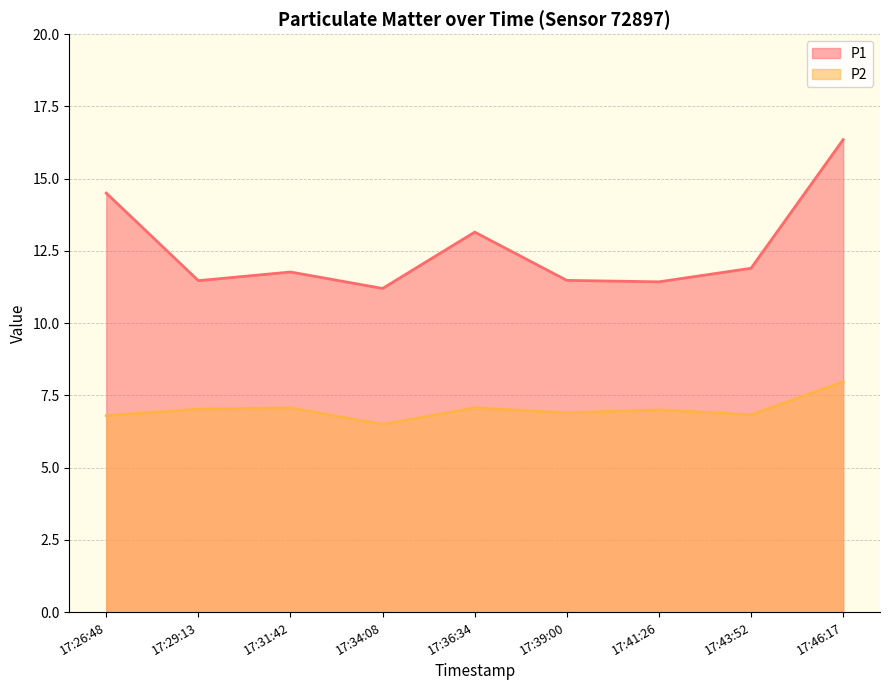

What is the label of the 2nd point from the right?

17:43:52